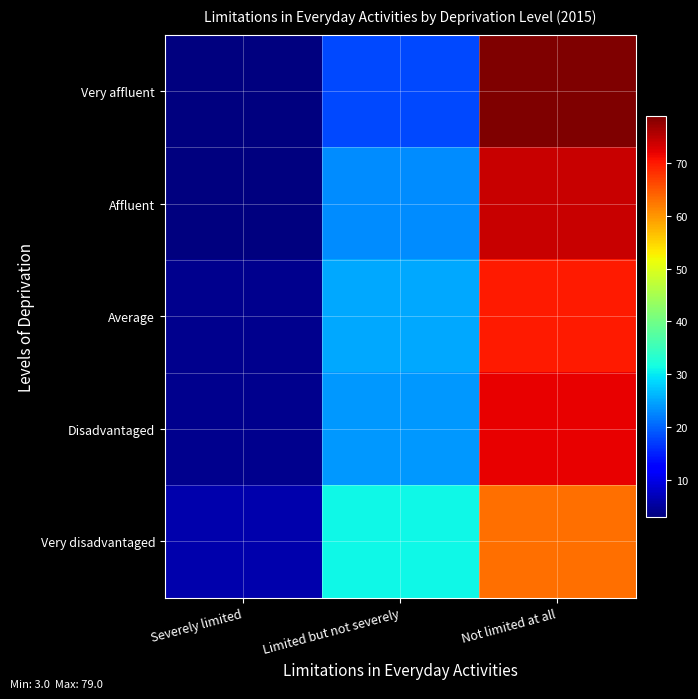

Which series has the largest range (max minus min)?

Very affluent